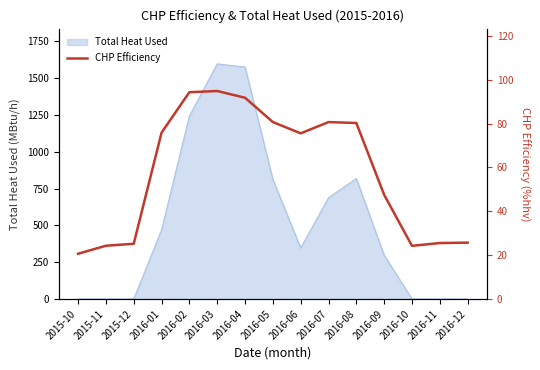

What is the highest value of the Total Heat Used series?

1595.9